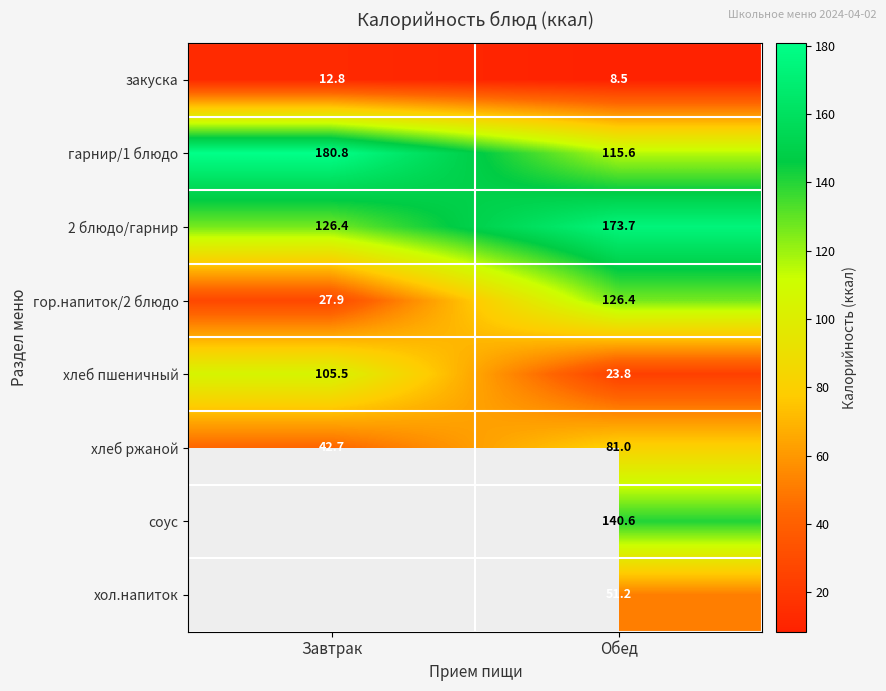

Rank the series at Обед from highest to lowest value.

2 блюдо/гарнир, соус, гор.напиток/2 блюдо, гарнир/1 блюдо, хлеб ржаной, хол.напиток, хлеб пшеничный, закуска